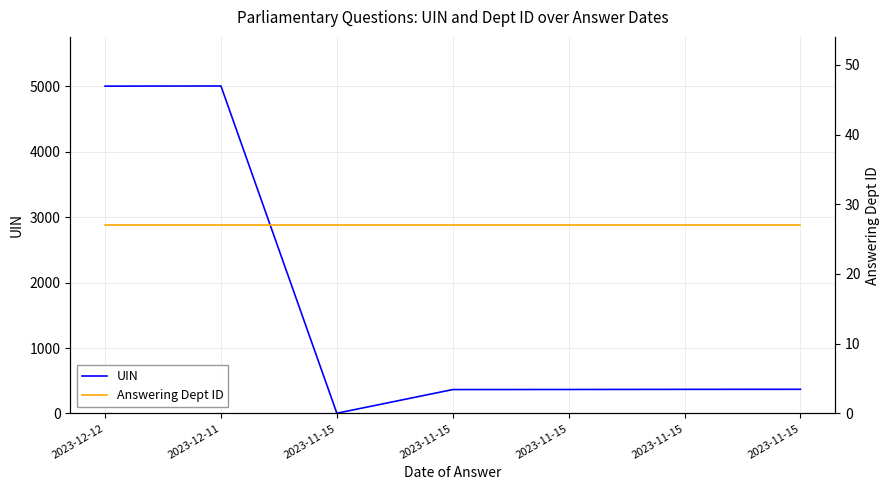

Between which two adjacent categories do UIN and Answering Dept ID first intersect?

2023-12-11 and 2023-11-15